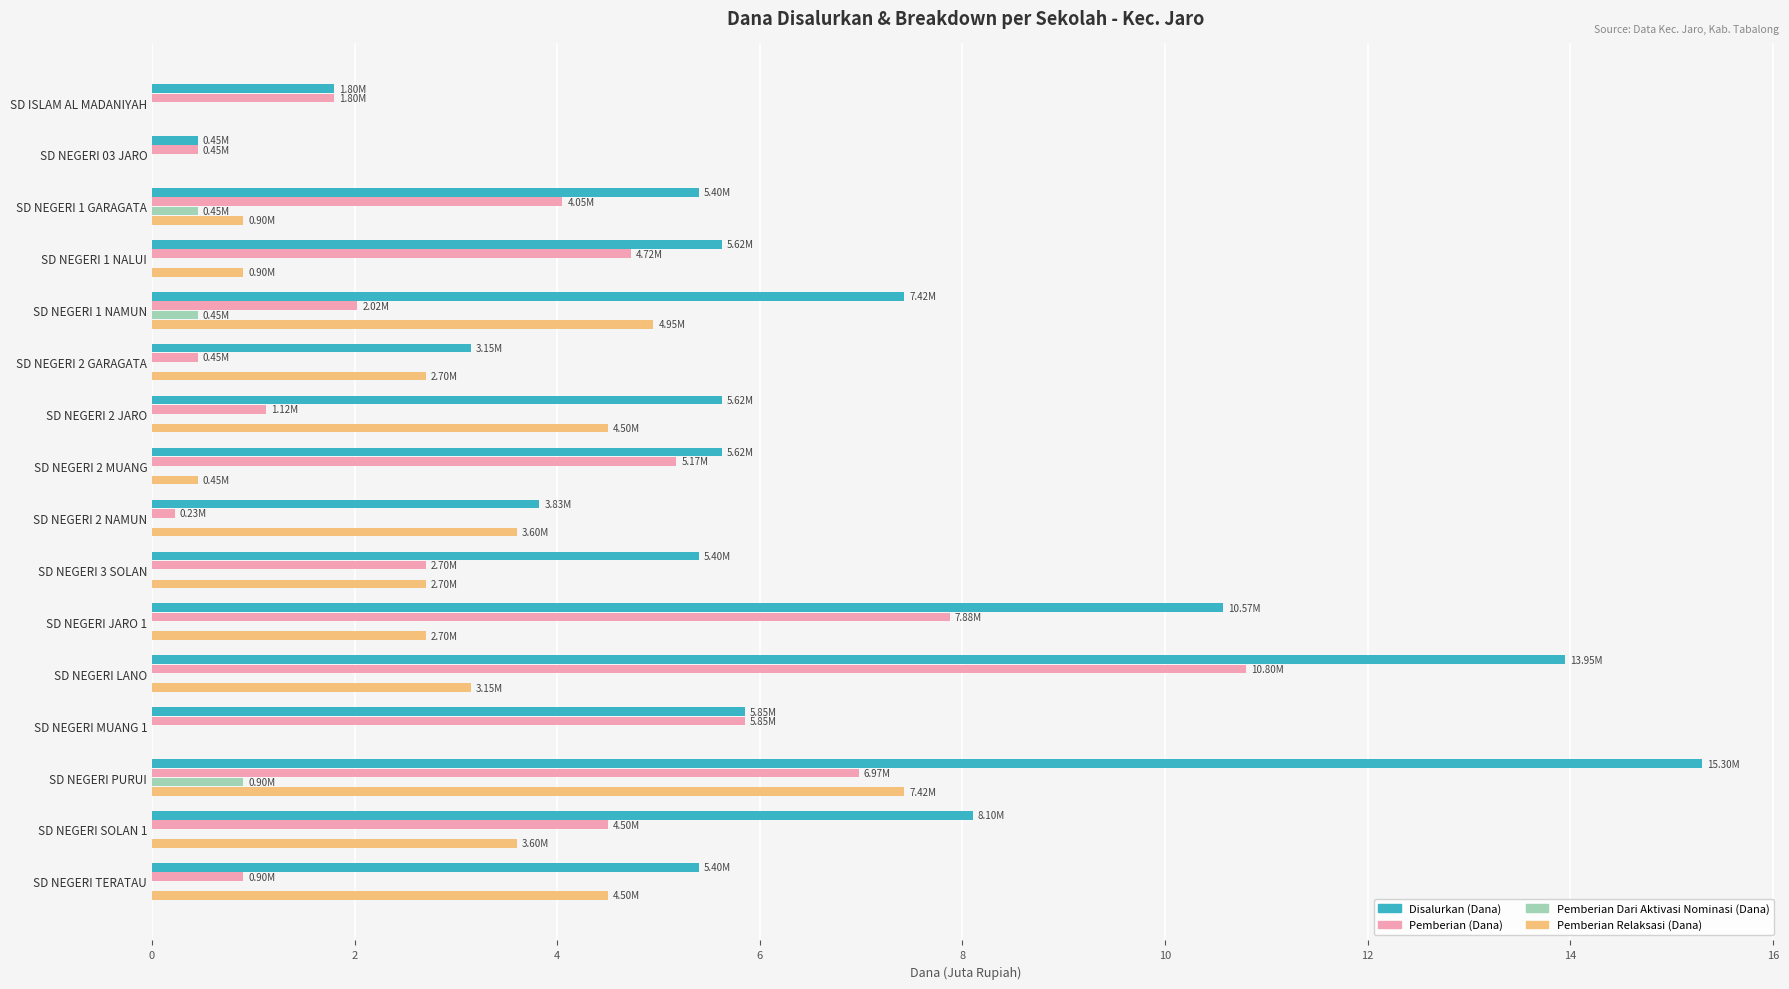

Which category has the highest value across all series?

SD NEGERI PURUI